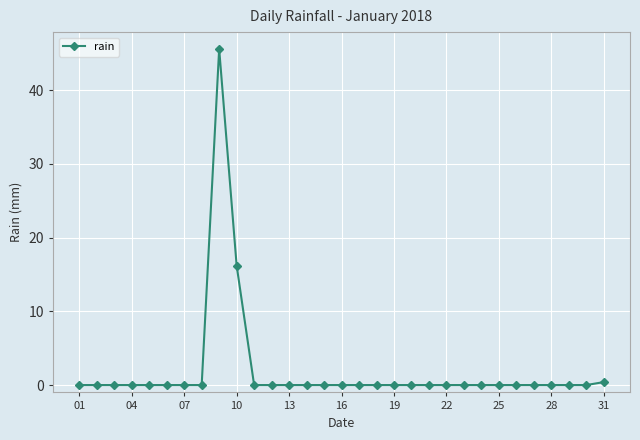

How many lines are shown in the chart?

1